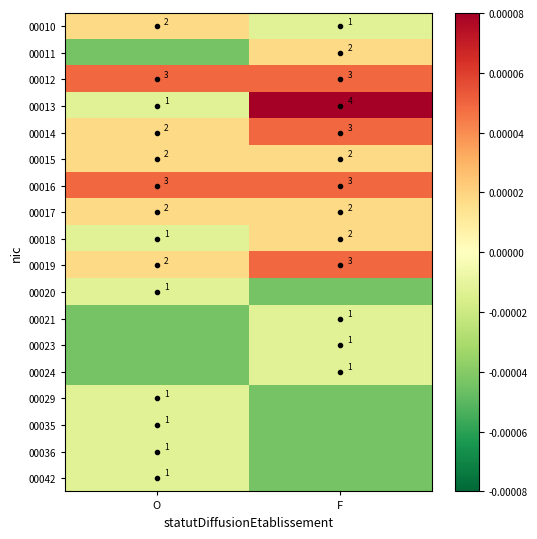

The 00023 series shows -0.0 at O. True or false?

False